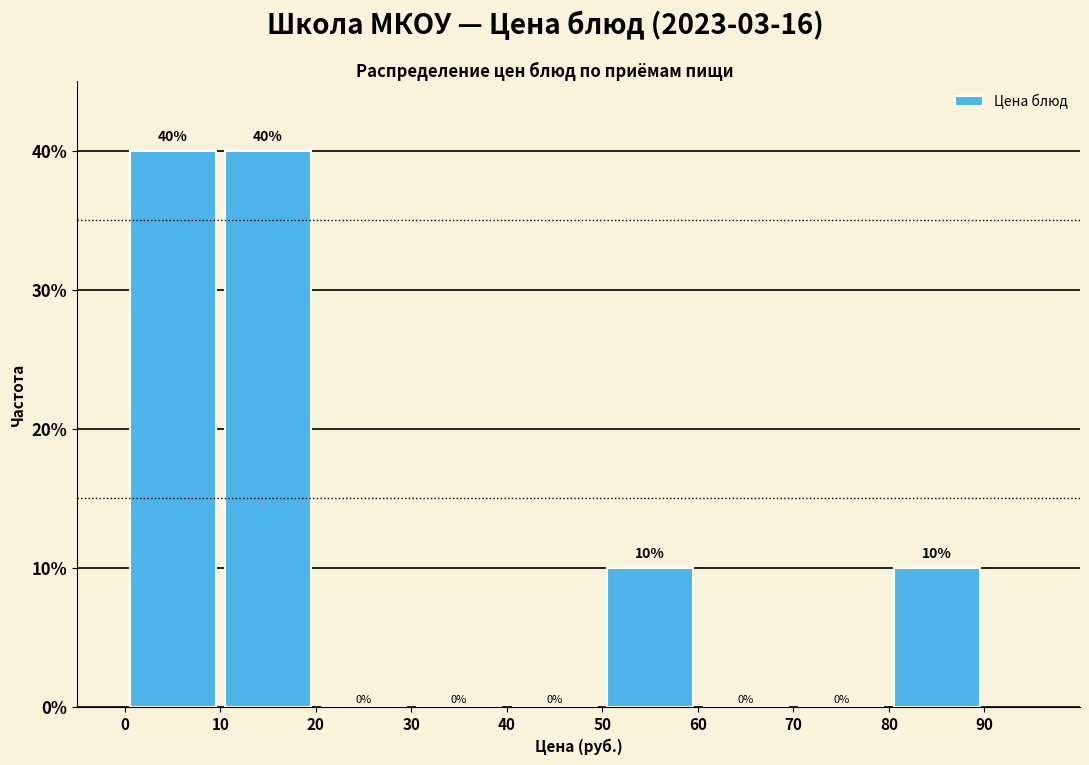

What is the height of the bar covering 0 to 10 on the x-axis?

40